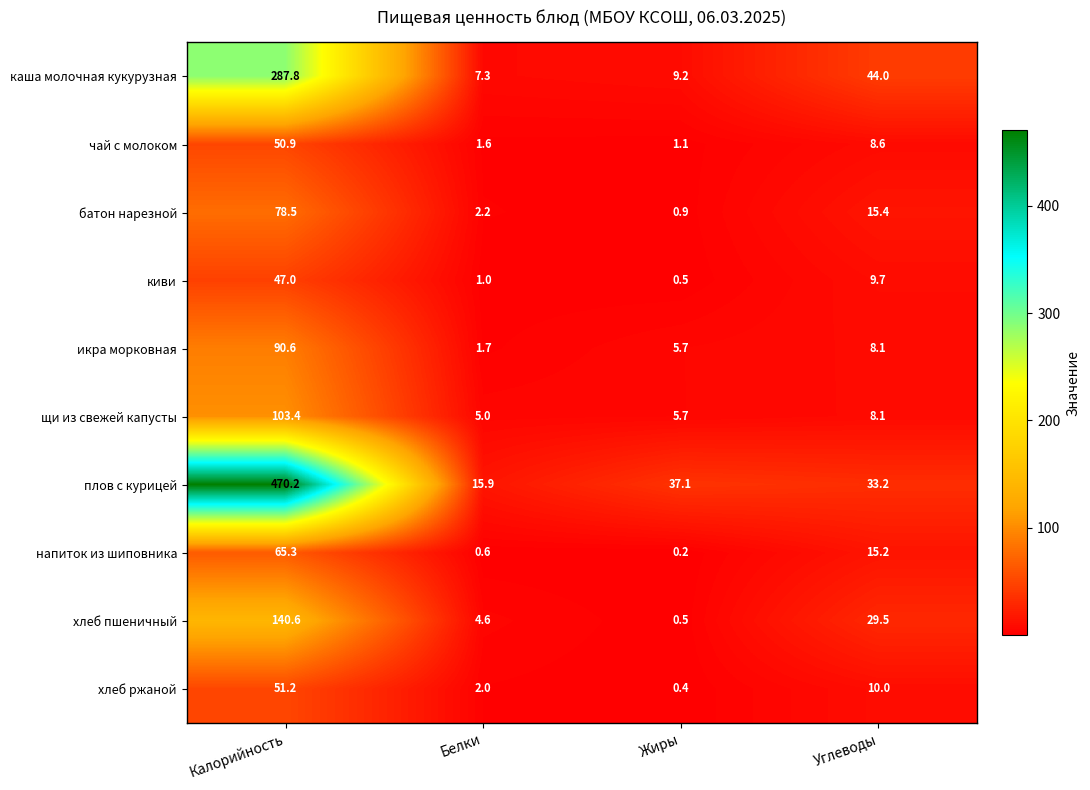

At which label does хлеб ржаной reach its minimum?

Жиры